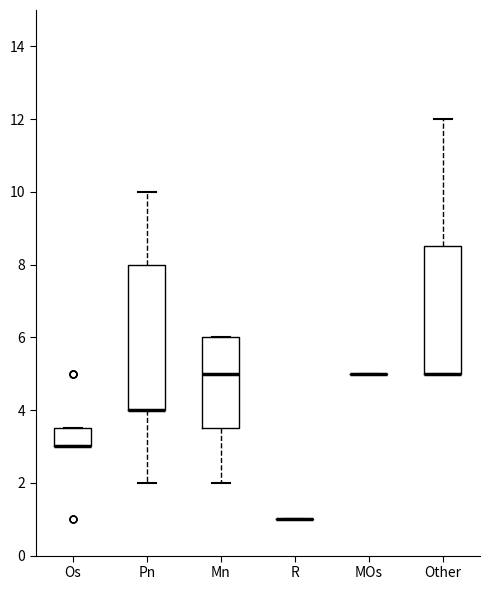

Reading left to right, transcribe this box plot: for each box, give where its median line is, the range the box spans, and where its two whiskers end, as read against the y-axis. The values are not printed on the chart, so give them approximately, as read against the axis.

Os: median 3.0 (drawn on the box's lower edge), box 3.0 to 3.6, whiskers 3.0 to 3.6
Pn: median 4.0 (drawn on the box's lower edge), box 4.0 to 8.0, whiskers 2.0 to 10.0
Mn: median 5.0, box 3.6 to 6.0, whiskers 2.0 to 6.0
R: box collapsed to a line at 1.0, whiskers 1.0 to 1.0
MOs: box collapsed to a line at 5.0, whiskers 5.0 to 5.0
Other: median 5.0 (drawn on the box's lower edge), box 5.0 to 8.6, whiskers 5.0 to 12.0